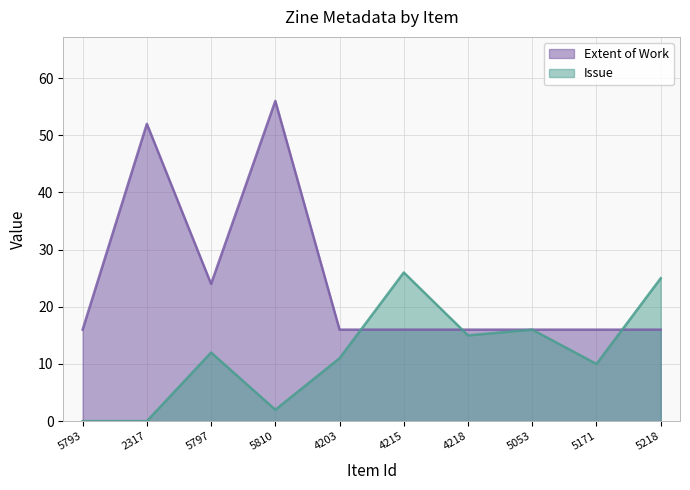

Which series changed the most between 2317 and 5218?

Extent of Work